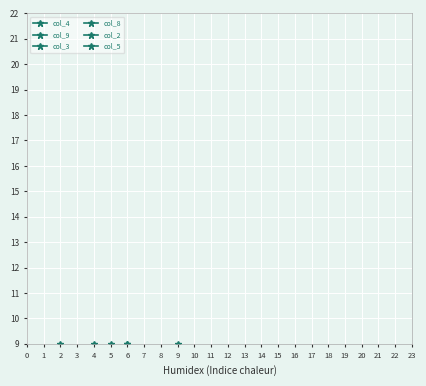

How many lines are shown in the chart?

6